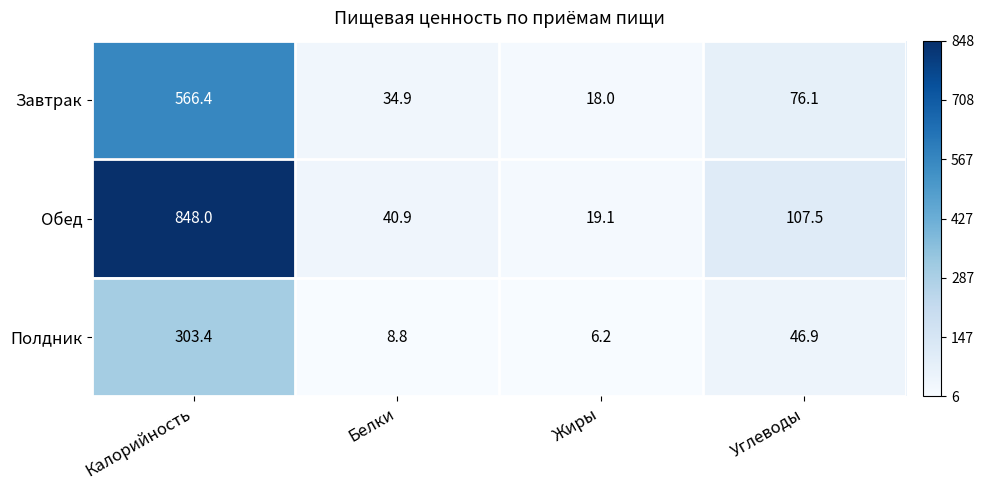

What is the greatest value displayed?

848.0